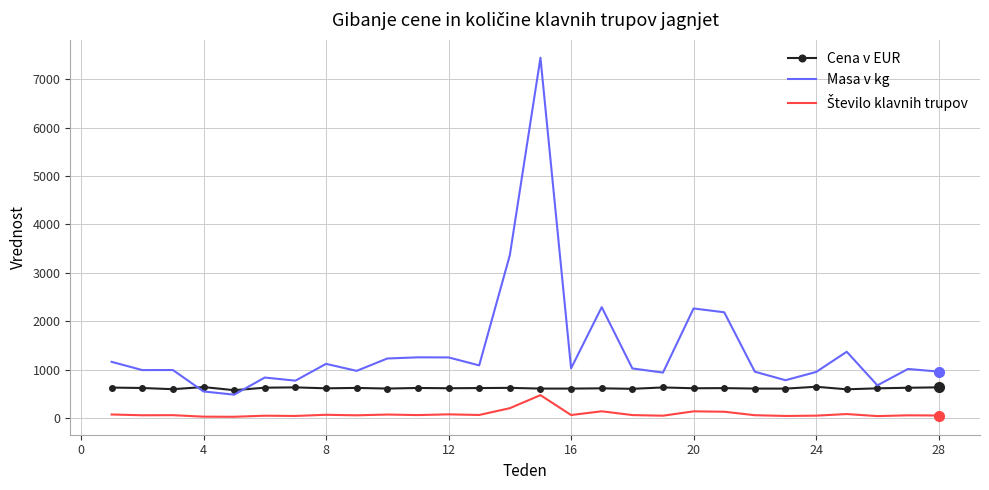

What is the minimum value shown in the chart?

34.0